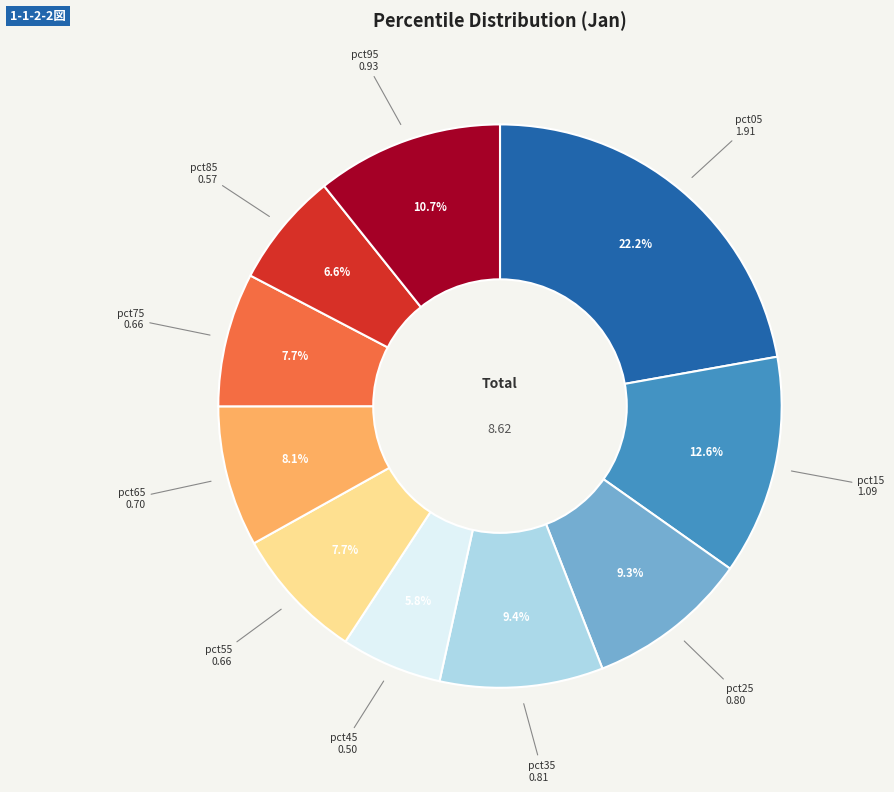

Is there any slice that represents more than half of the pie?

No